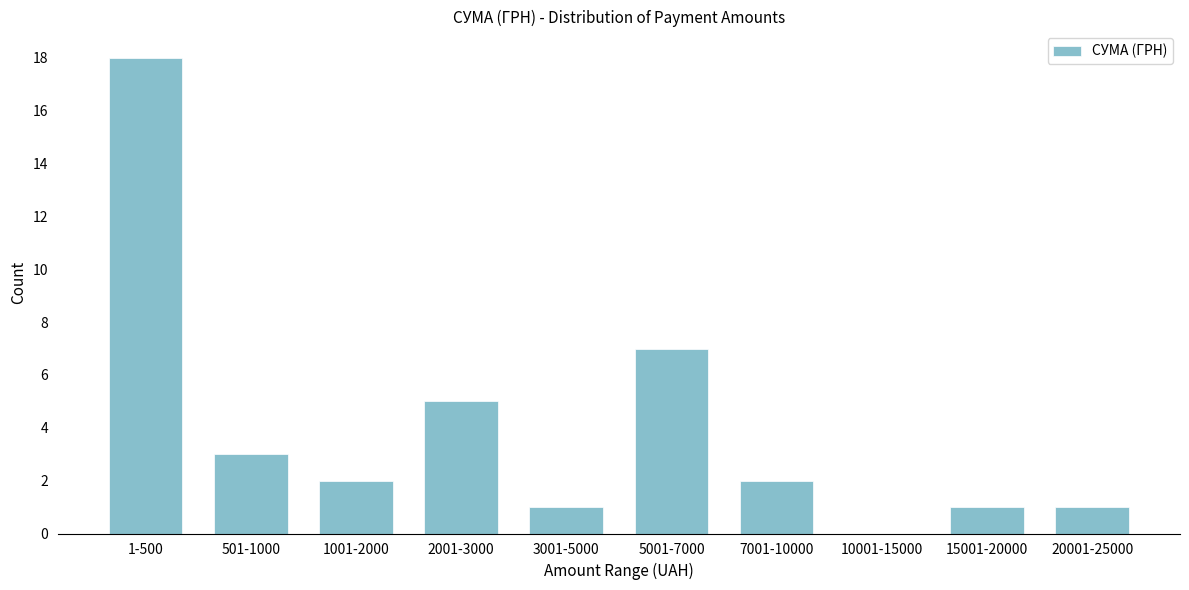

Reading left to right, what are all the values shown in this chart?

1-500=18	501-1000=3	1001-2000=2	2001-3000=5	3001-5000=1	5001-7000=7	7001-10000=2	10001-15000=0	15001-20000=1	20001-25000=1